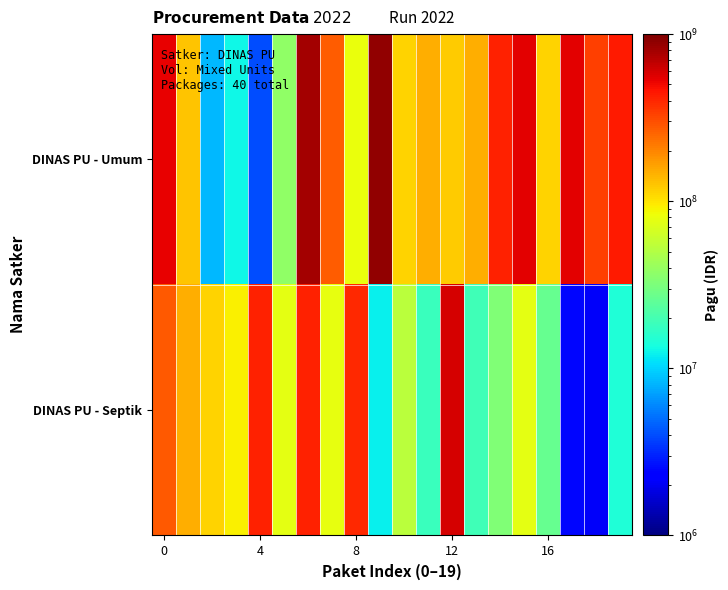

At how many categories does at least one series exceed 455043859?

6